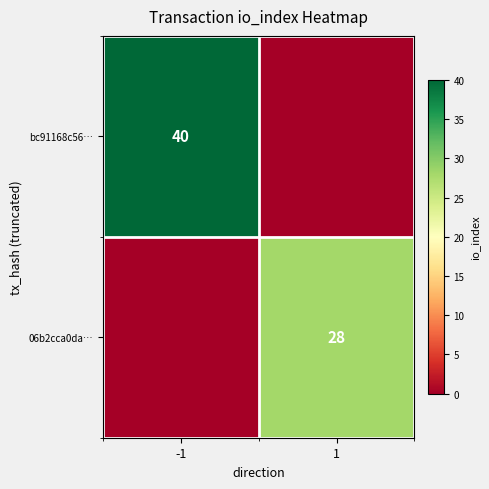

The value of 06b2cca0da… at 1 is 10. True or false?

False